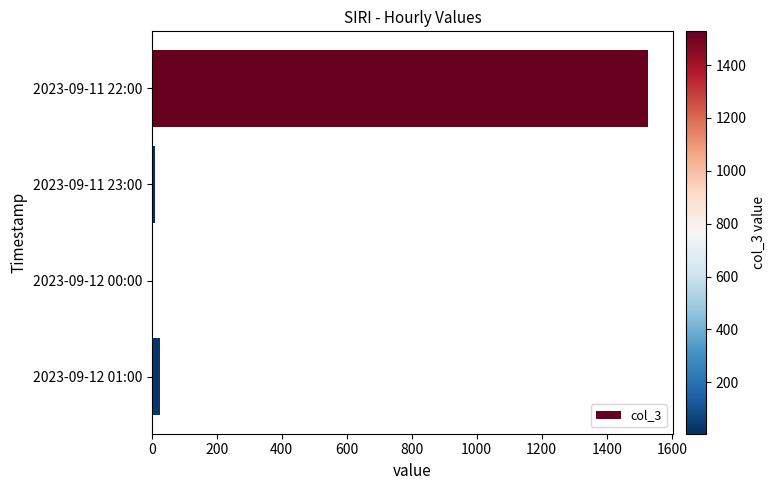

What is the difference between the maximum and minimum values?

1523